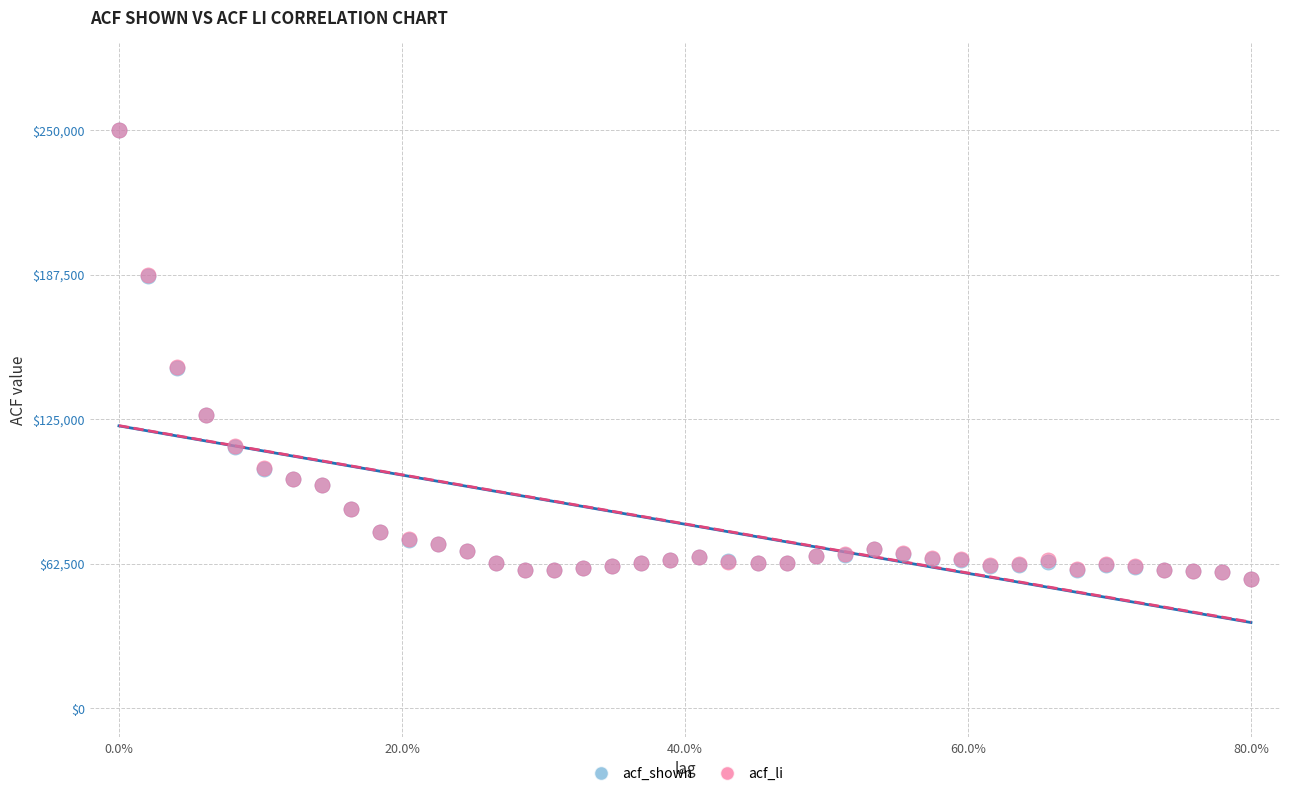

What are all the series names shown in the legend?

acf_shown, acf_li